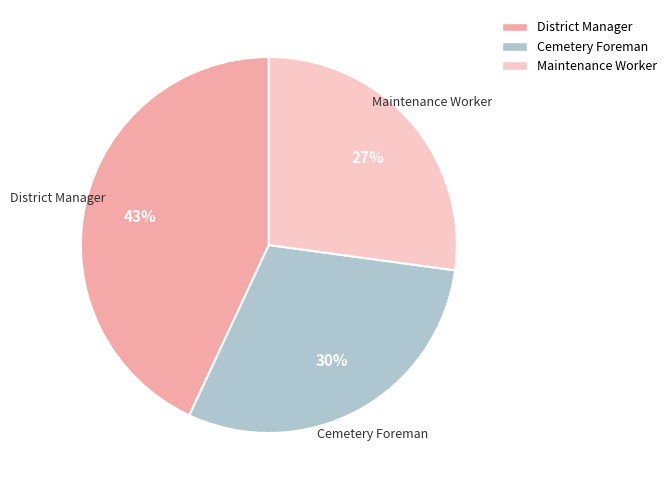

Is there a majority slice in this chart?

No